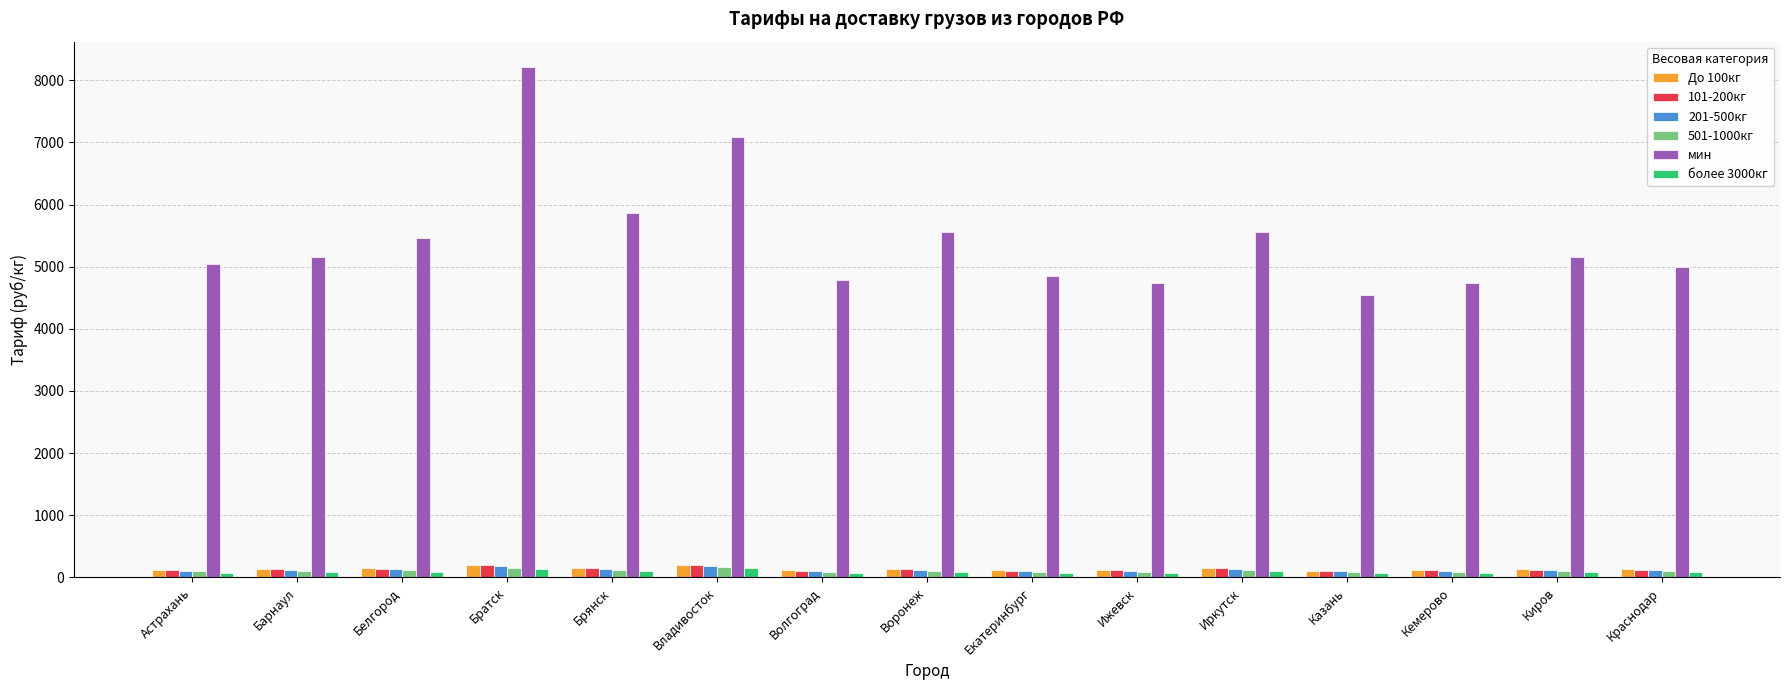

Between Казань and Кемерово, which series saw the biggest shift?

мин